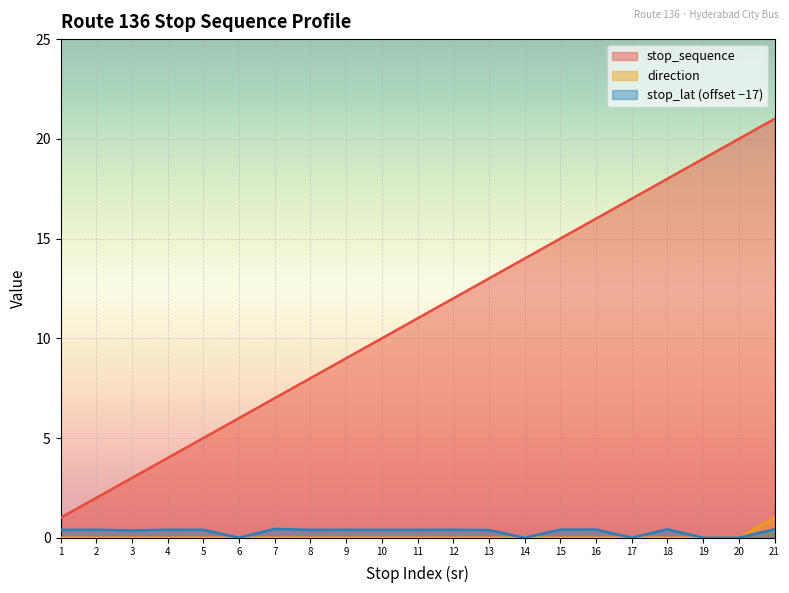

Reading left to right, transcribe all the data shown in this chart.

stop_sequence: 1=1.0	2=2.0	3=3.0	4=4.0	5=5.0	6=6.0	7=7.0	8=8.0	9=9.0	10=10.0	11=11.0	12=12.0	13=13.0	14=14.0	15=15.0	16=16.0	17=17.0	18=18.0	19=19.0	20=20.0	21=21.0
direction: 1=0.0	2=0.0	3=0.0	4=0.0	5=0.0	6=0.0	7=0.0	8=0.0	9=0.0	10=0.0	11=0.0	12=0.0	13=0.0	14=0.0	15=0.0	16=0.0	17=0.0	18=0.0	19=0.0	20=0.0	21=1.0
stop_lat: 1=0.4	2=0.4	3=0.4	4=0.4	5=0.4	6=0.0	7=0.4	8=0.4	9=0.4	10=0.4	11=0.4	12=0.4	13=0.4	14=0.0	15=0.4	16=0.4	17=0.0	18=0.4	19=0.0	20=0.0	21=0.4